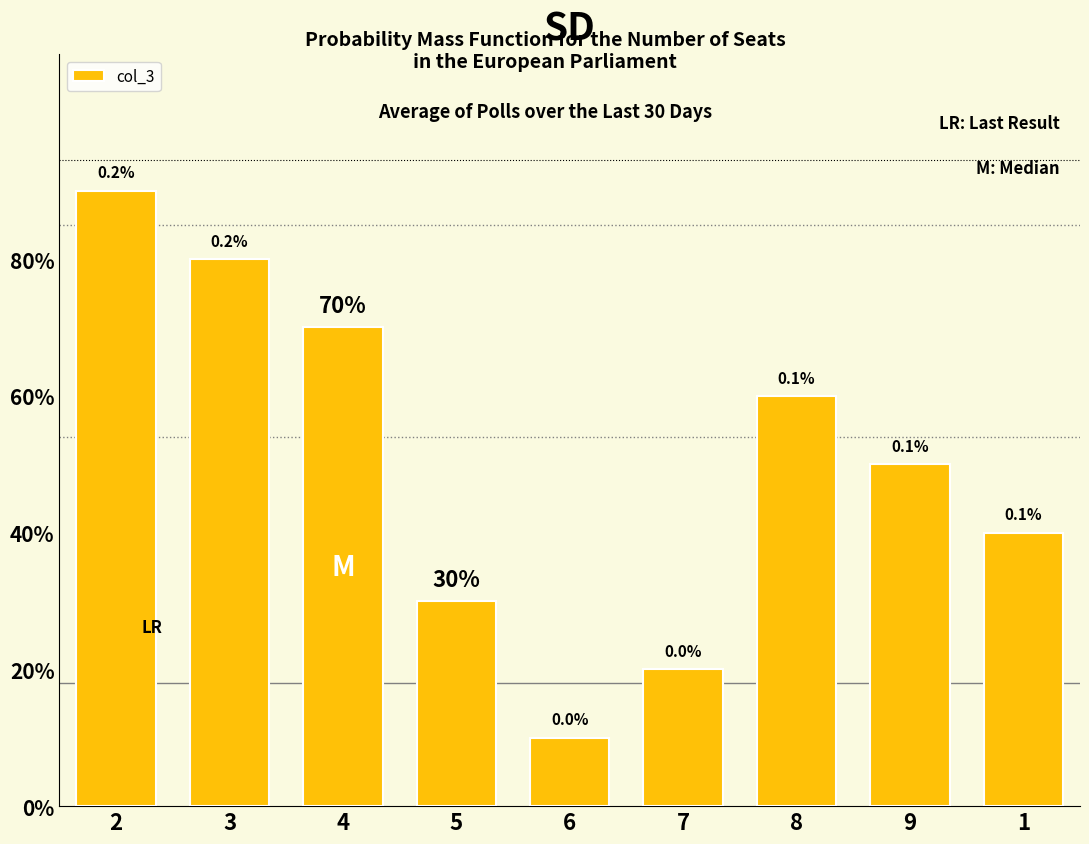

Which category has the lowest value across all series?

6